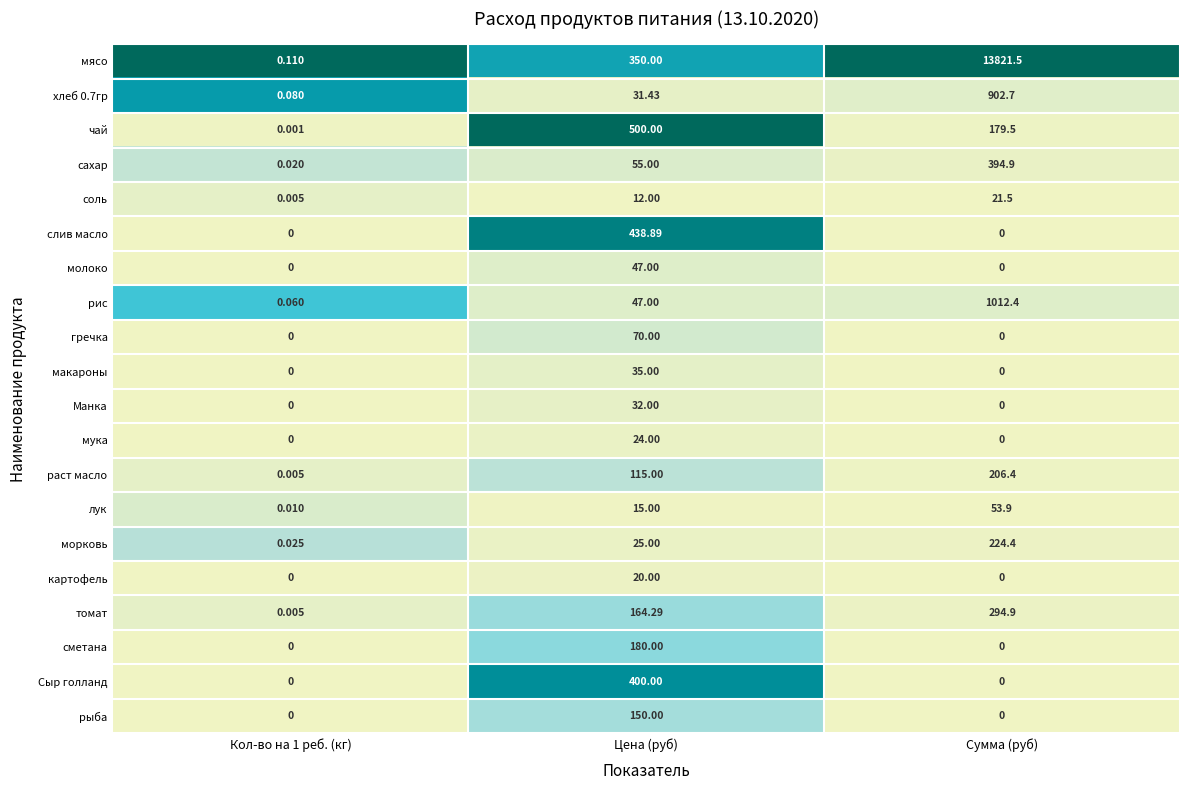

Which category has the highest value across all series?

Сумма (руб)